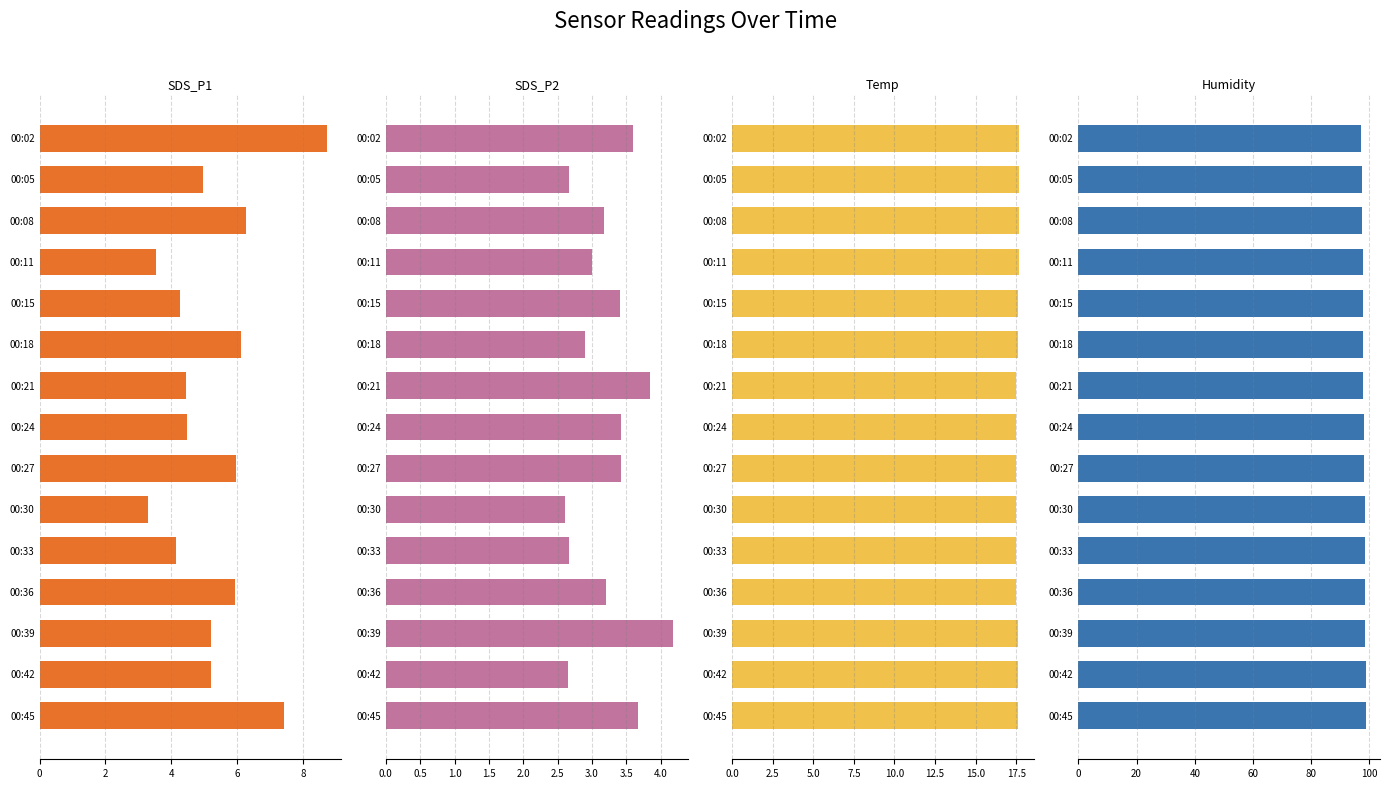

Reading left to right, list all the values displayed in this chart.

SDS_P1: 8.7	5.0	6.3	3.5	4.3	6.1	4.5	4.5	6.0	3.3	4.2	6.0	5.2	5.2	7.4
SDS_P2: 3.6	2.7	3.2	3.0	3.4	2.9	3.9	3.4	3.4	2.6	2.7	3.2	4.2	2.6	3.7
Temp: 17.7	17.7	17.7	17.7	17.6	17.6	17.5	17.5	17.5	17.5	17.5	17.5	17.6	17.6	17.6
Humidity: 97.0	97.3	97.5	97.7	97.7	97.8	97.9	98.0	98.2	98.5	98.5	98.6	98.6	98.7	98.7